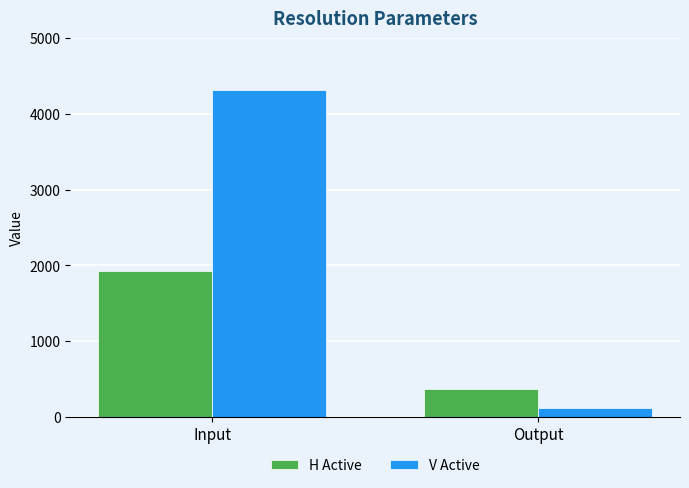

What is the lowest value of the V Active series?

120